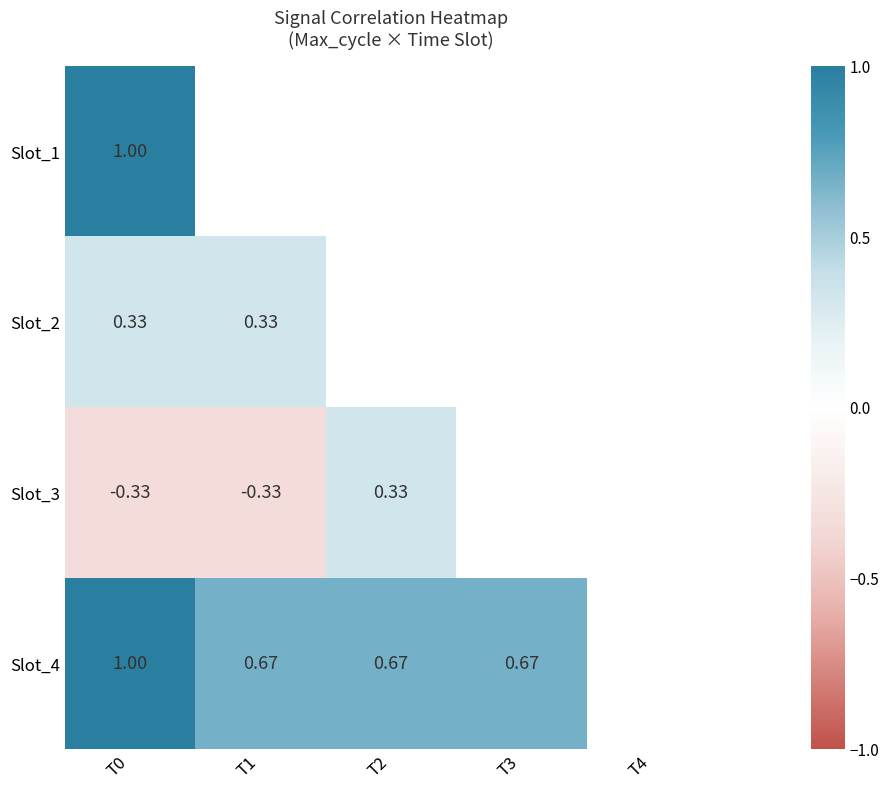

Count the number of data series in this chart.

4